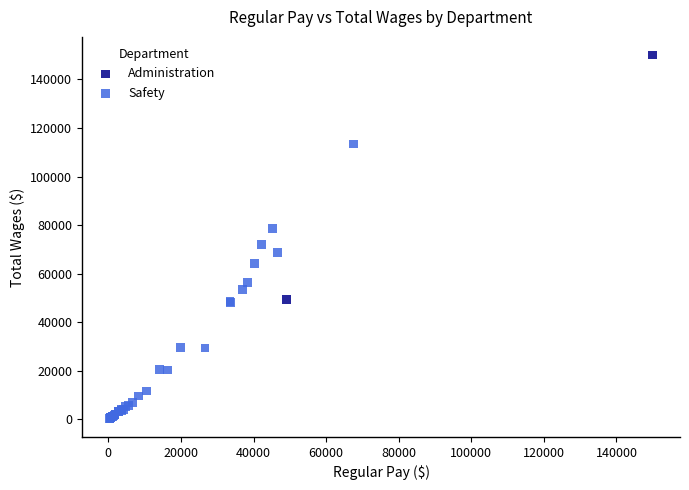

What are all the series names shown in the legend?

Administration, Safety